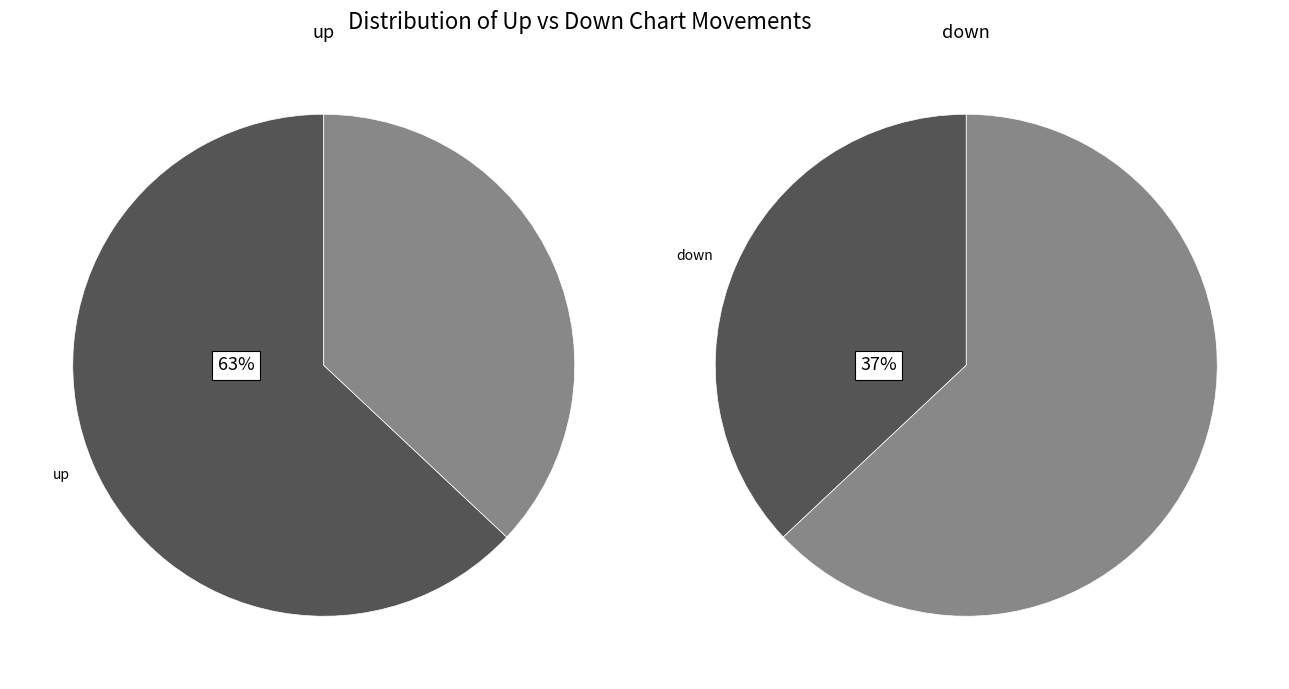

Does down account for over 50% of the chart?

No